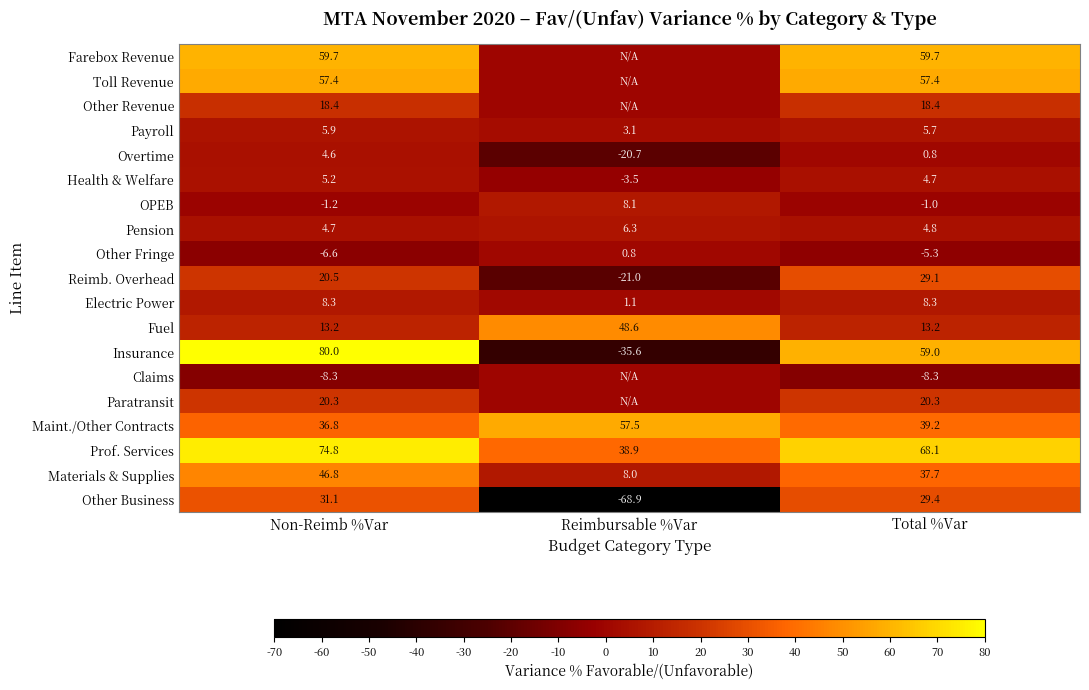

How many categories are shown in the chart?

3